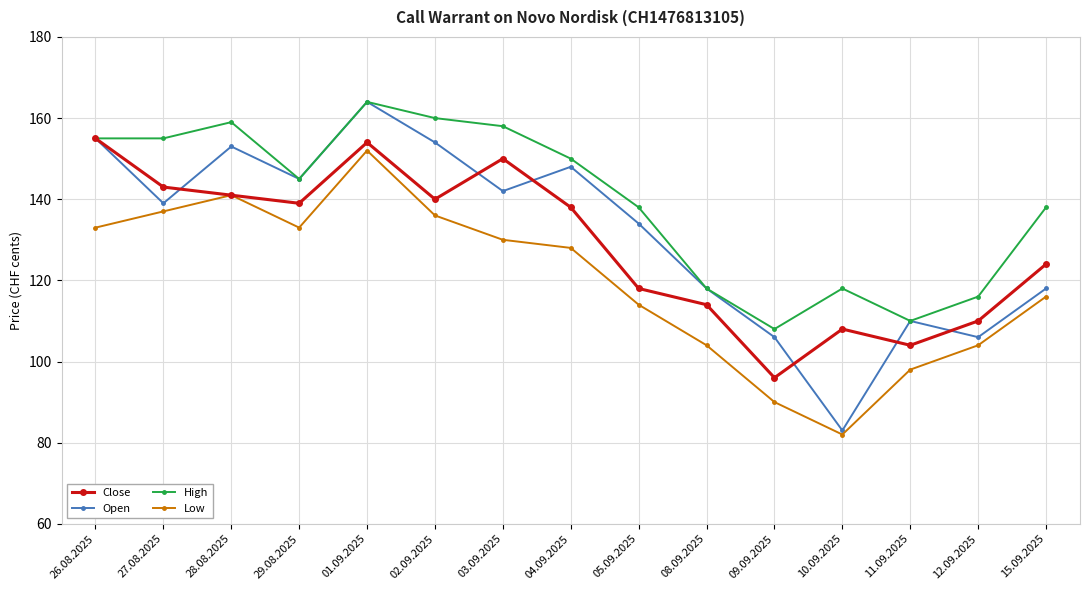

What is the label of the 2nd point from the left?

27.08.2025